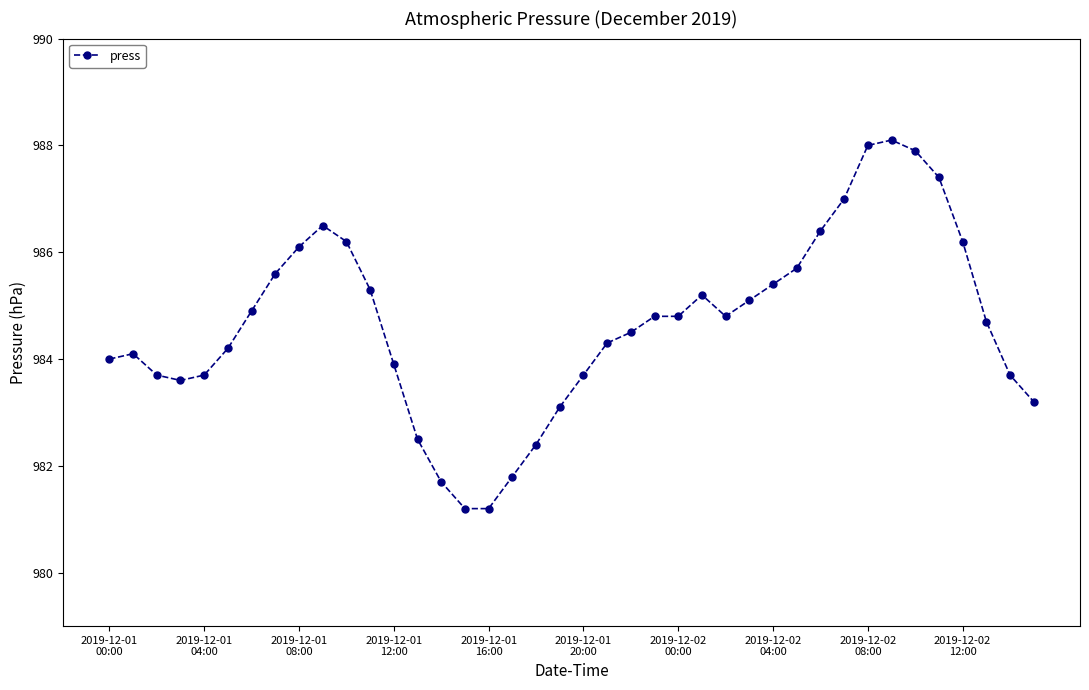

What is the value of the 3rd point from the left?

983.7